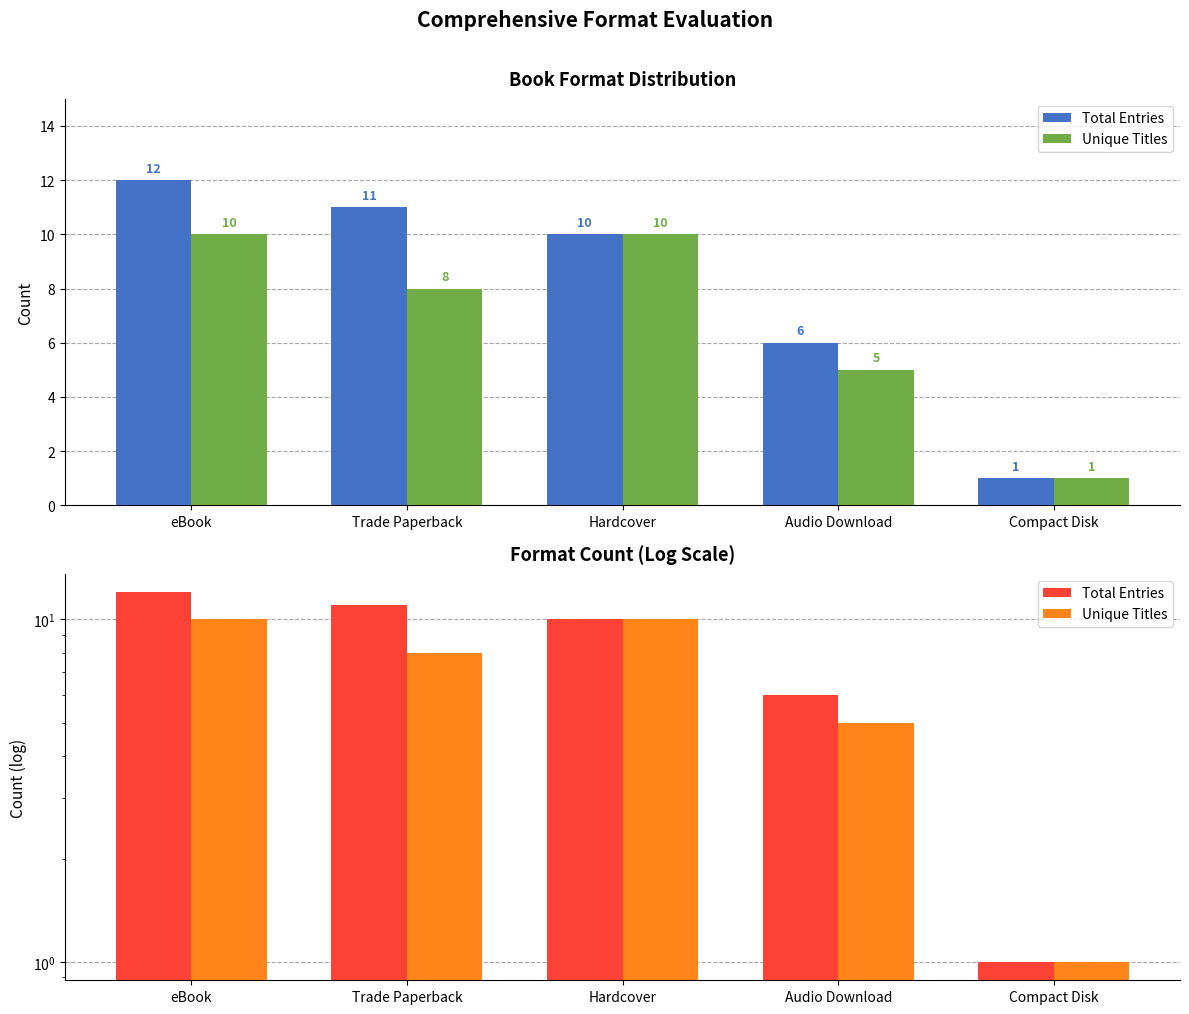

Reading left to right, transcribe all the data shown in this chart.

Total Entries: eBook=12	Trade Paperback=11	Hardcover=10	Audio Download=6	Compact Disk=1
Unique Titles: eBook=10	Trade Paperback=8	Hardcover=10	Audio Download=5	Compact Disk=1